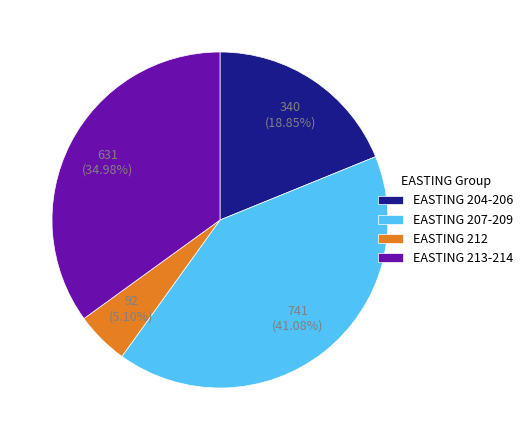

Rank the categories by value from highest to lowest.

EASTING 207-209, EASTING 213-214, EASTING 204-206, EASTING 212